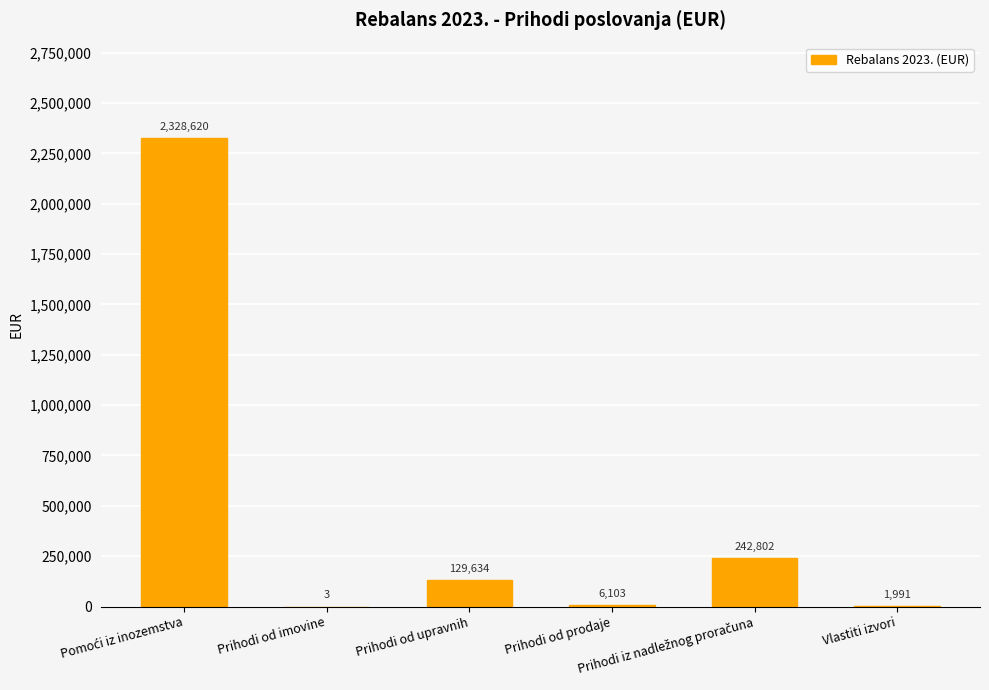

Is it true that the value at Prihodi od prodaje is 6102.6?

True